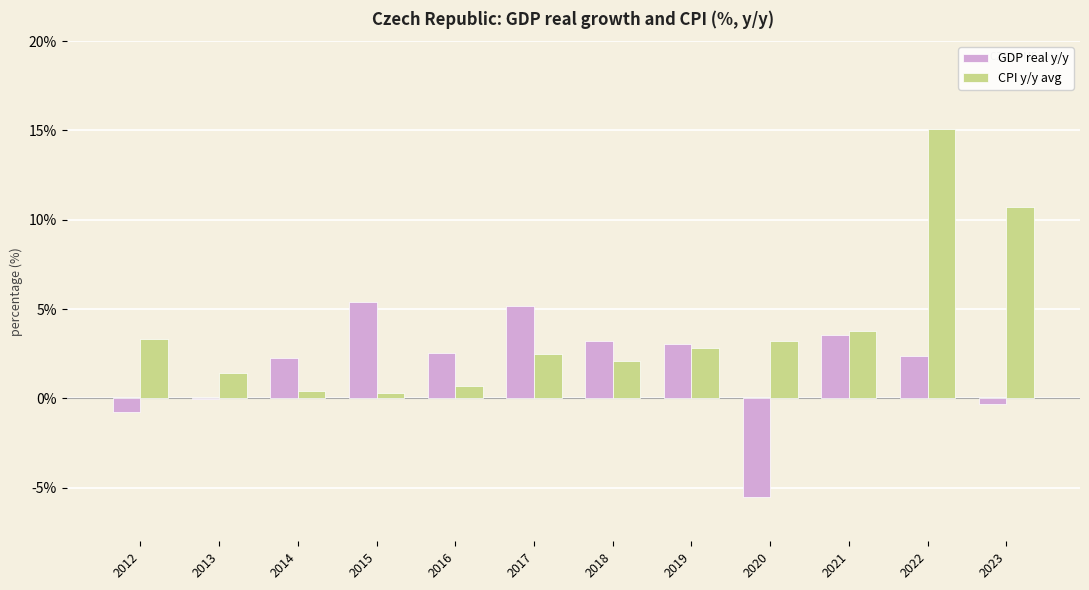

At which category does the chart reach its peak across all series?

2022